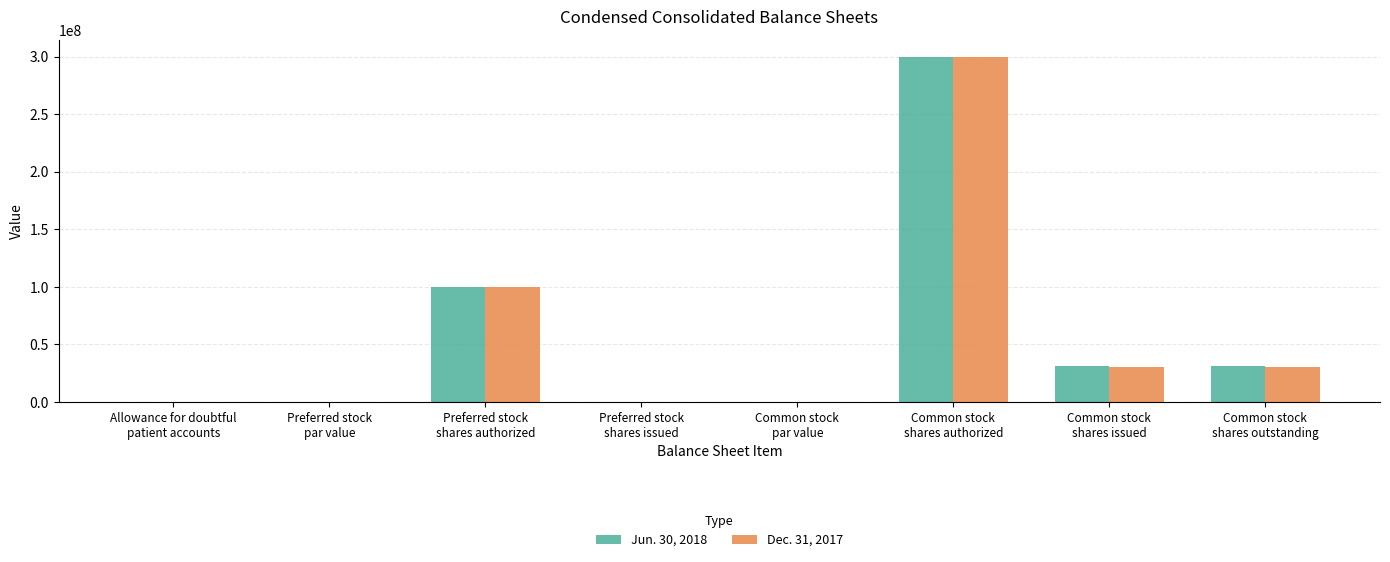

What is the greatest value displayed?

300000000.0